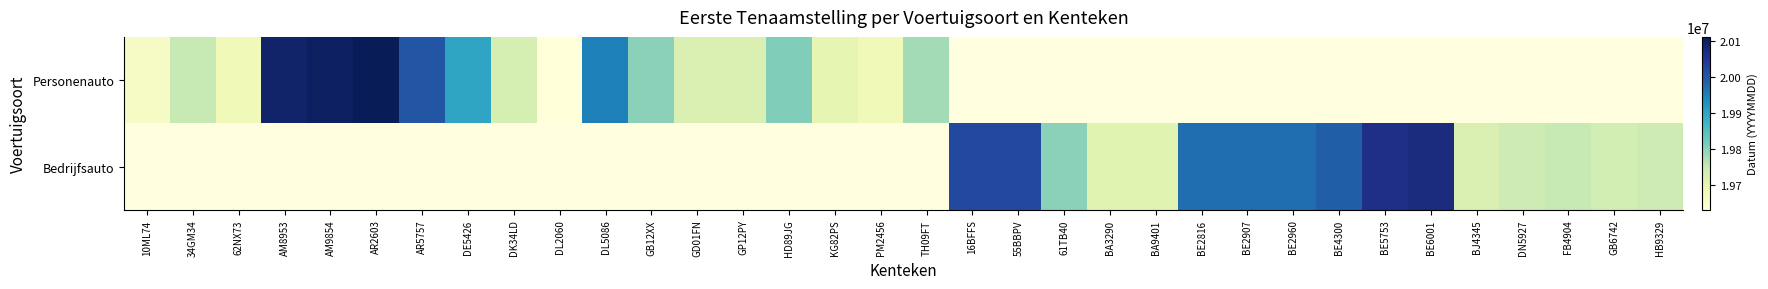

What is the maximum value for Personenauto?

20110727.0